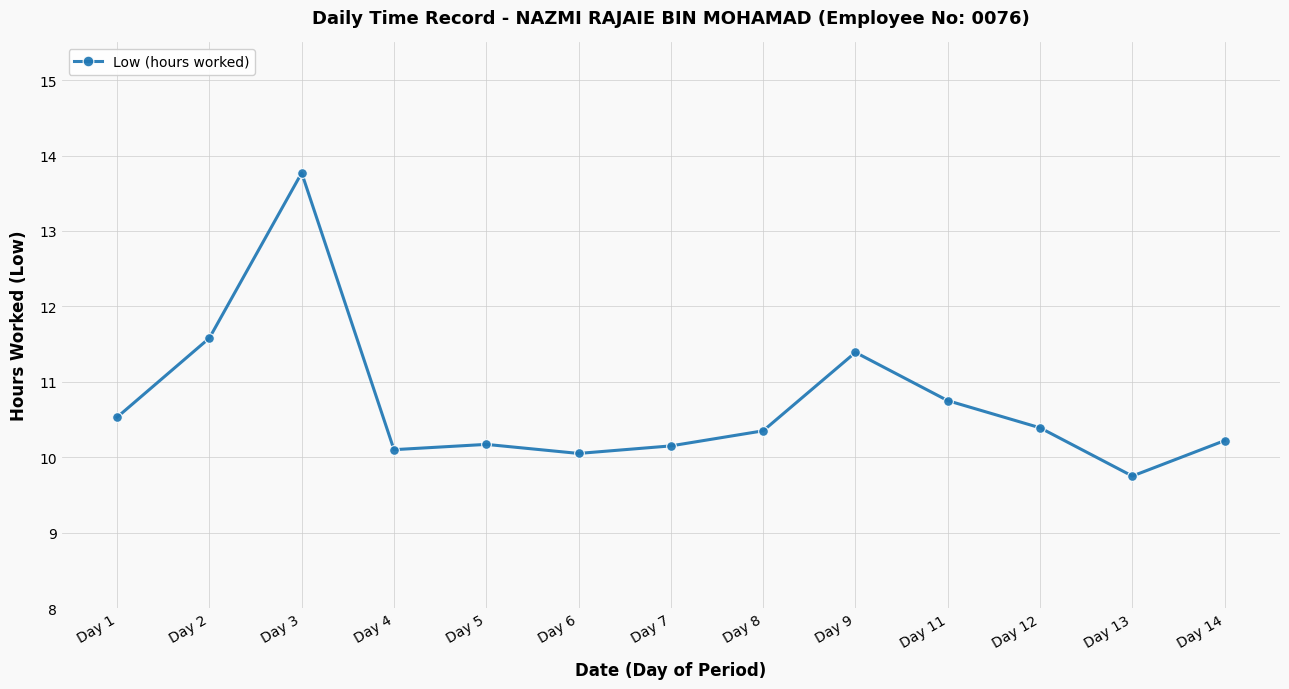

How many distinct data groups are displayed?

1